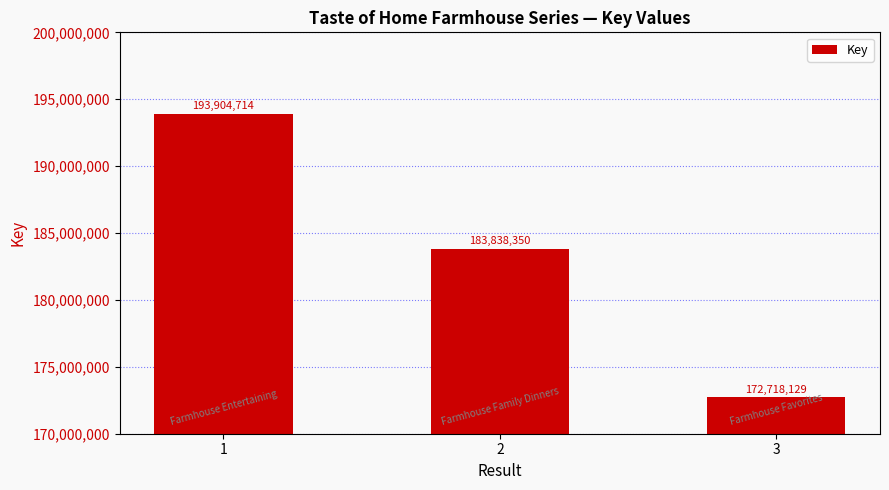

Which category has the lowest value across all series?

3